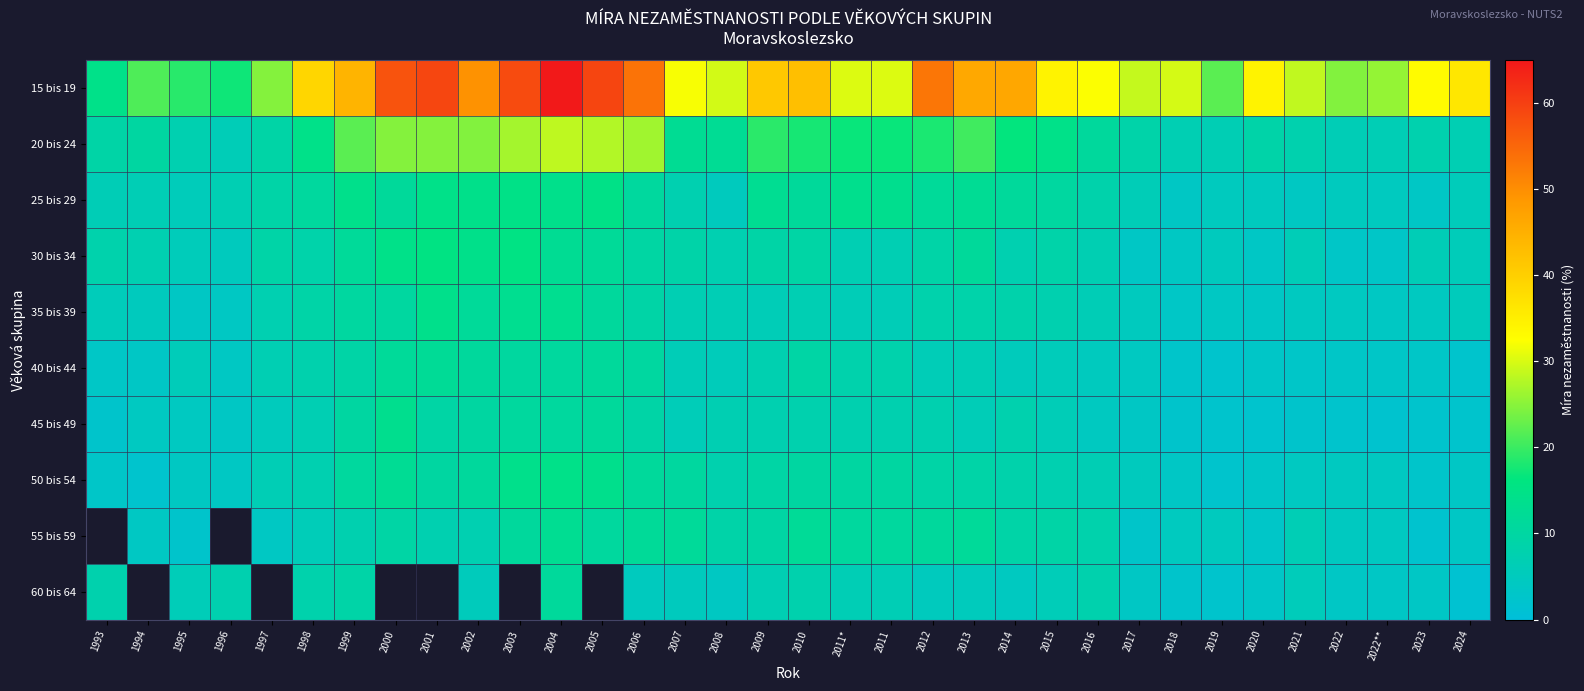

Which series has the largest total across all categories?

15 bis 19